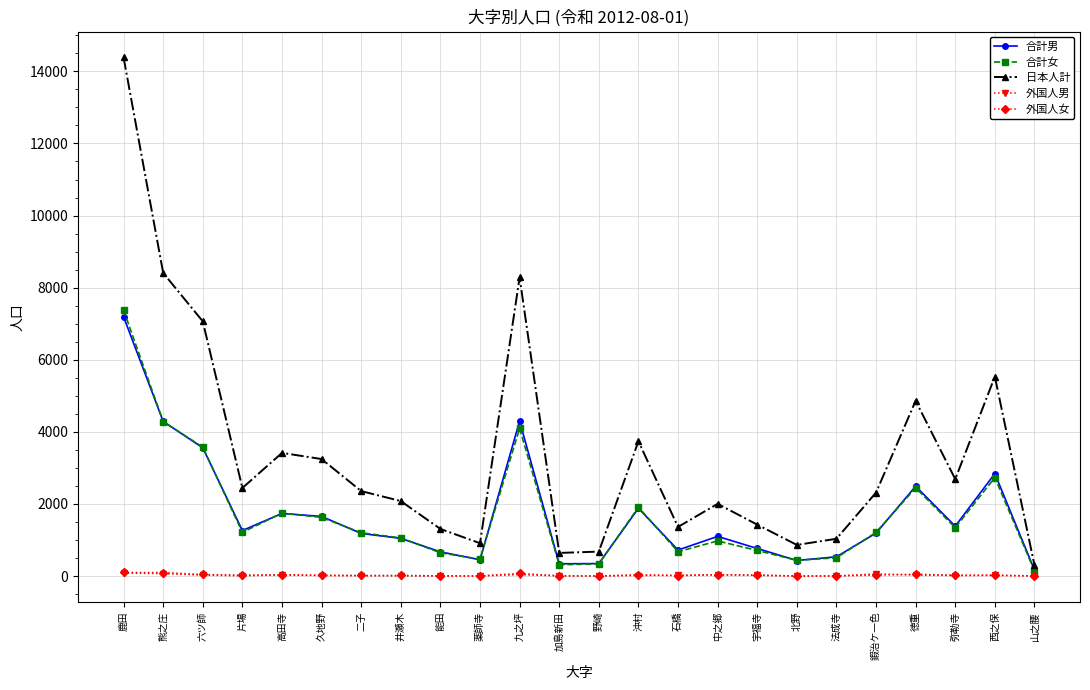

At which category is the sum across all series the highest?

鹿田